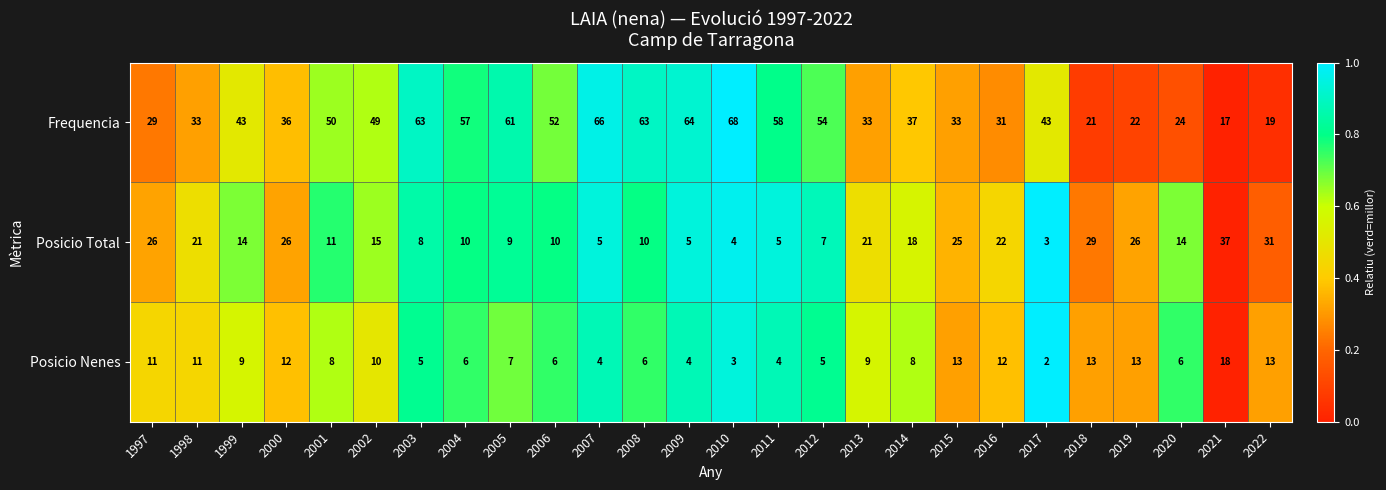

What is the maximum value for Frequencia?

68